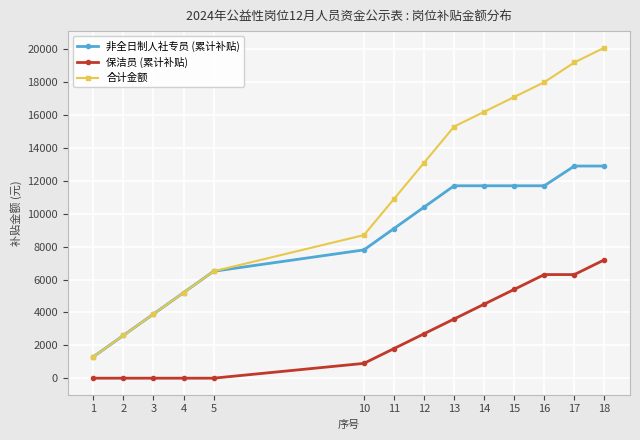

Reading right to left, extract all data points from this chart.

非全日制人社专员 (累计补贴): 18=12900	17=12900	16=11700	15=11700	14=11700	13=11700	12=10400	11=9100	10=7800	5=6500	4=5200	3=3900	2=2600	1=1300
保洁员 (累计补贴): 18=7200	17=6300	16=6300	15=5400	14=4500	13=3600	12=2700	11=1800	10=900	5=0	4=0	3=0	2=0	1=0
合计金额: 18=20100	17=19200	16=18000	15=17100	14=16200	13=15300	12=13100	11=10900	10=8700	5=6500	4=5200	3=3900	2=2600	1=1300